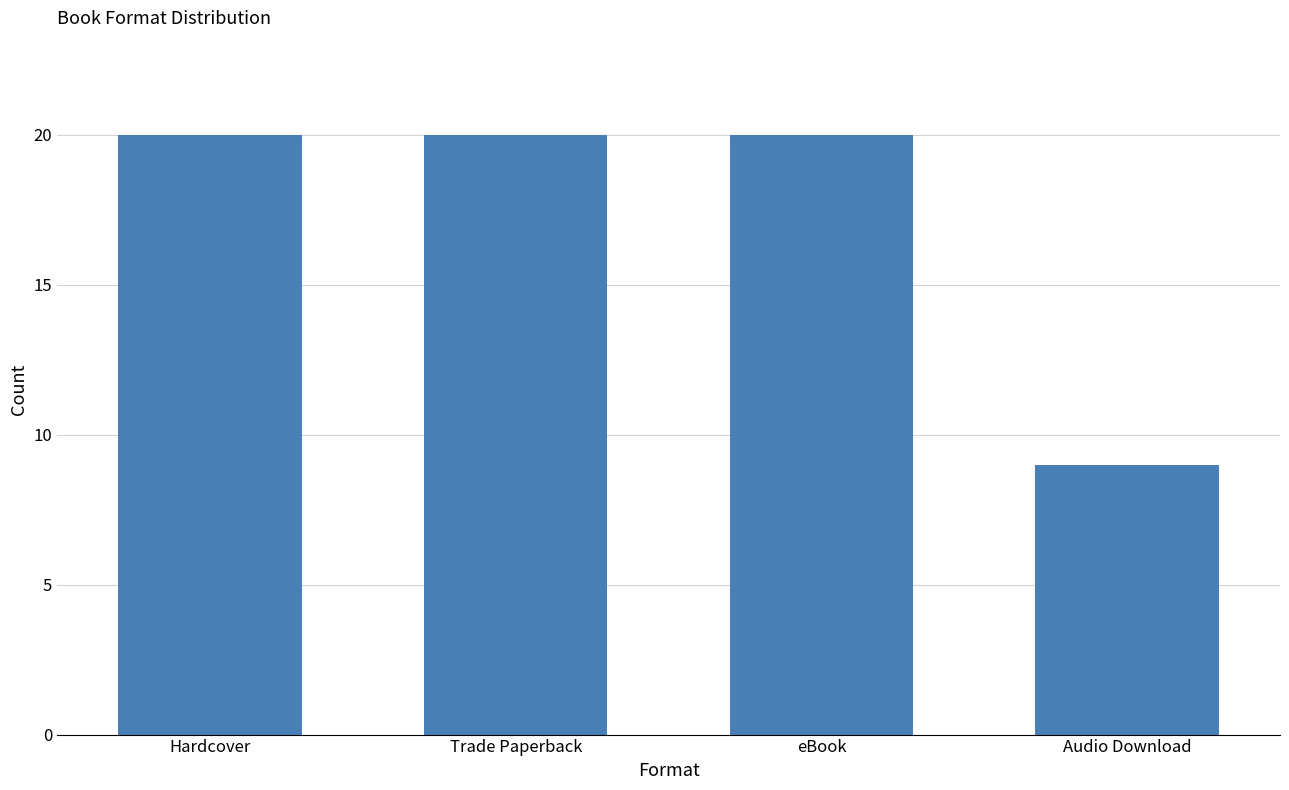

The chart shows a value of 28 at eBook. True or false?

False